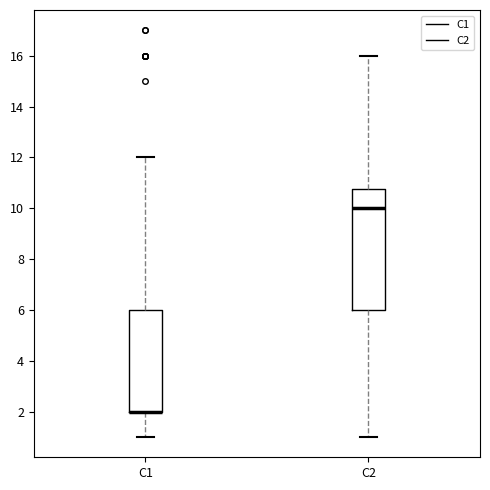

Which box is the tallest, from its lower edge to its upper edge?

C2